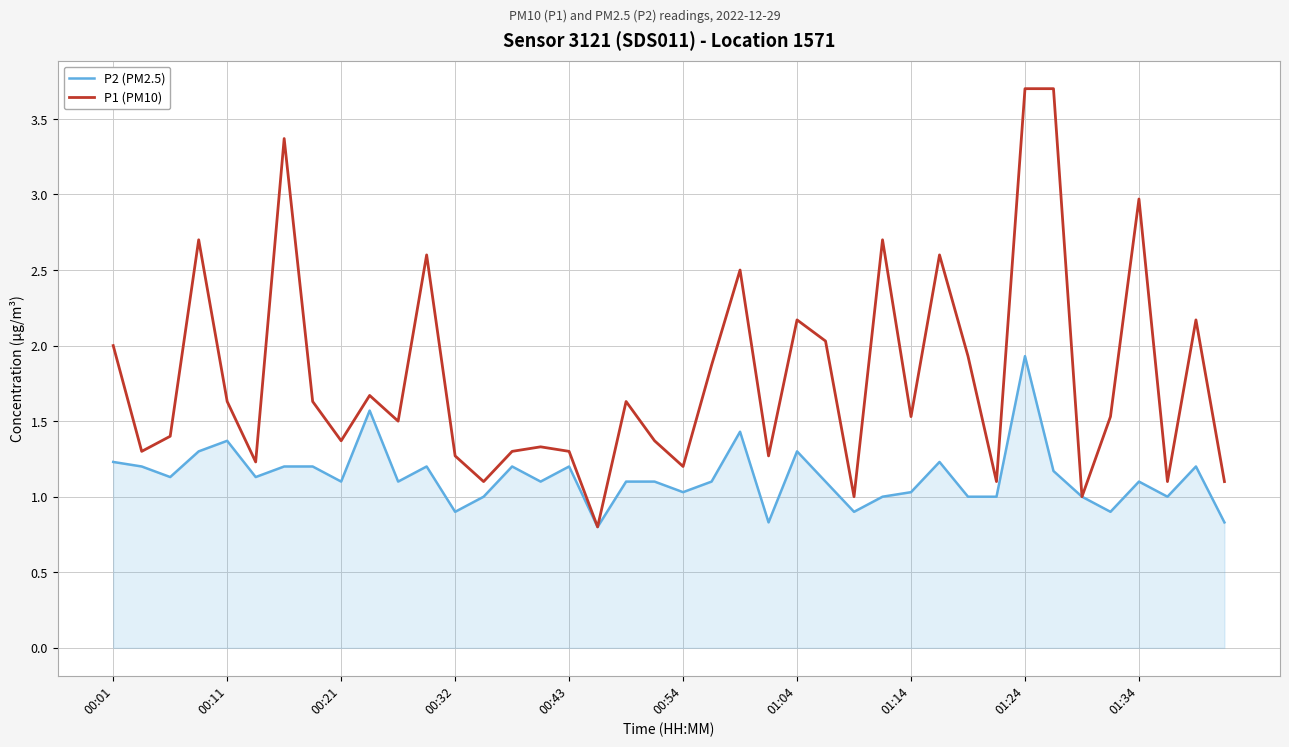

Rank the series by their maximum value, from highest to lowest.

P1 (PM10), P2 (PM2.5)